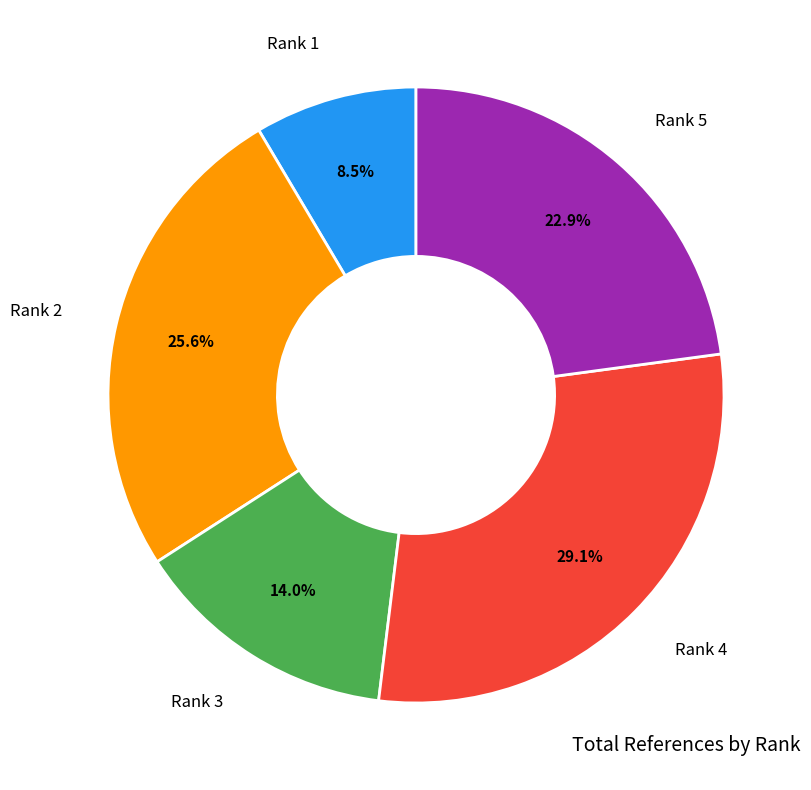

Which slice is the largest?

Rank 4